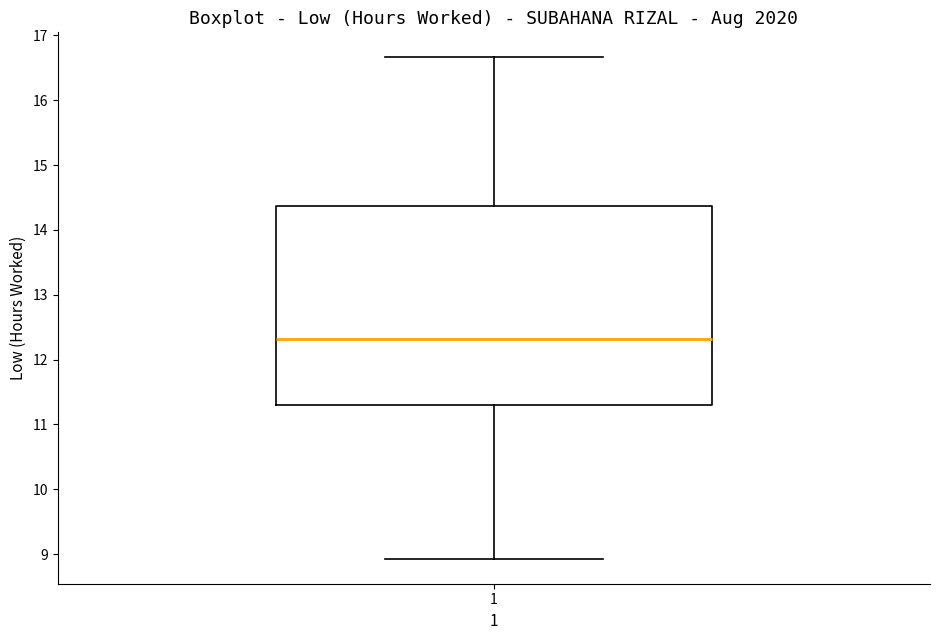

Transcribe this box plot: give where the median line is, the range the box spans, and where the two whiskers end, as read against the y-axis. The values are not printed on the chart, so give them approximately, as read against the axis.

median 12.3, box 11.3 to 14.4, whiskers 8.9 to 16.7